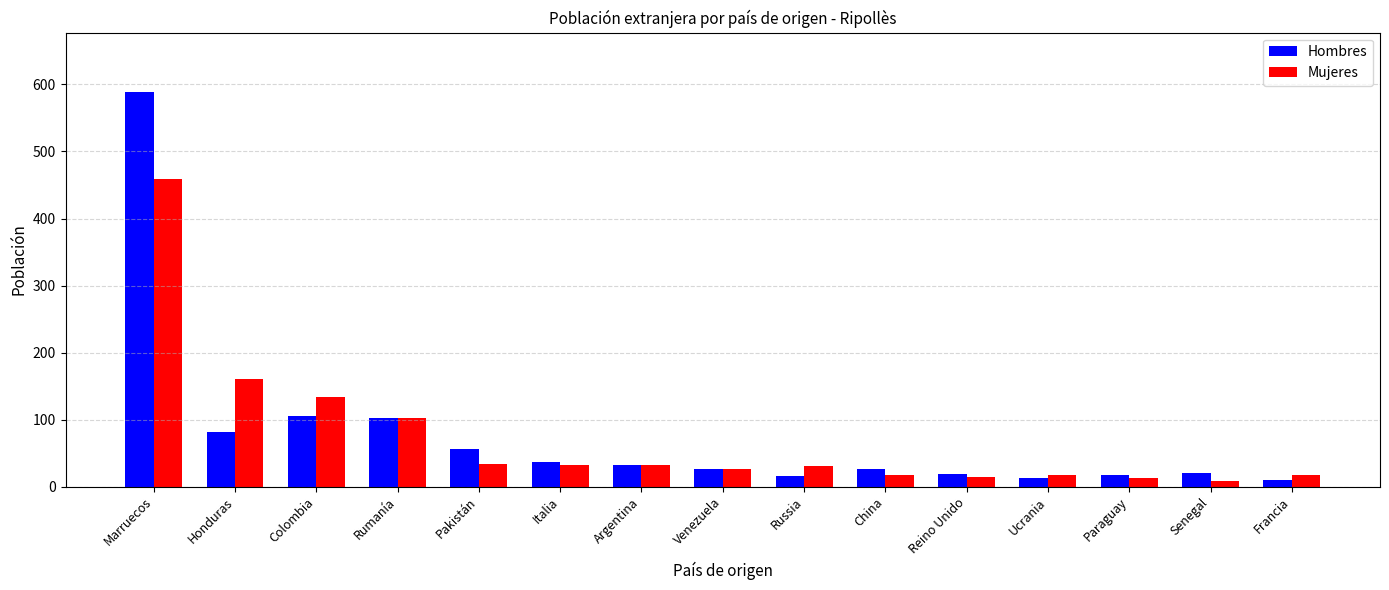

At which category does the chart reach its peak across all series?

Marruecos